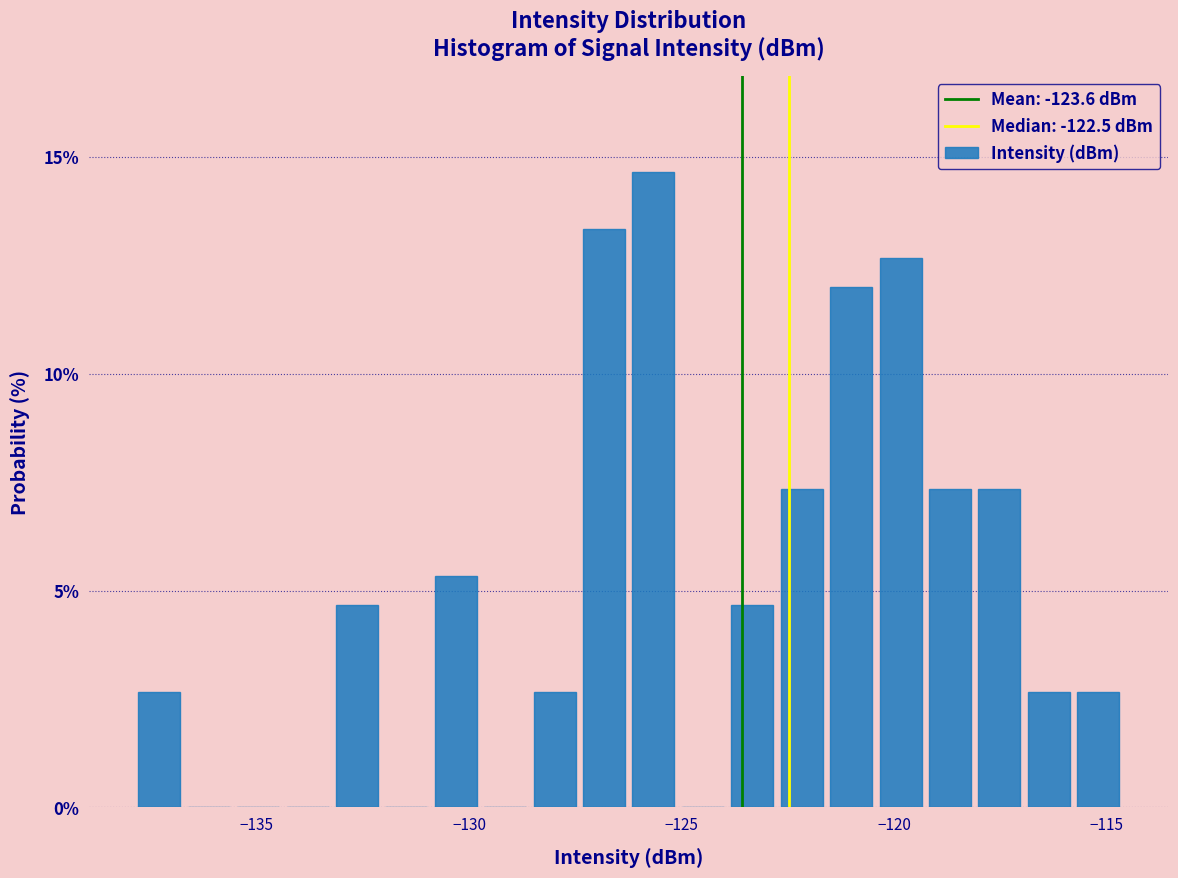

Read against the x-axis, roughly where is the centre of the tallest bar?

-125.5